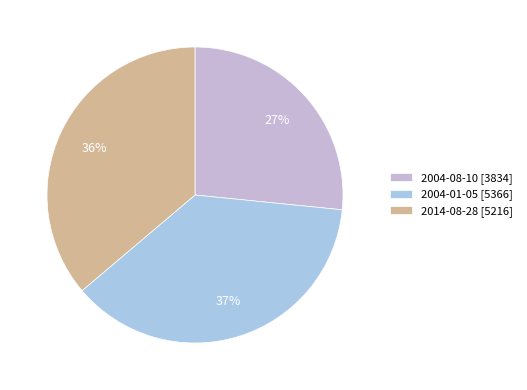

Rank the categories by value from highest to lowest.

2004-01-05, 2014-08-28, 2004-08-10